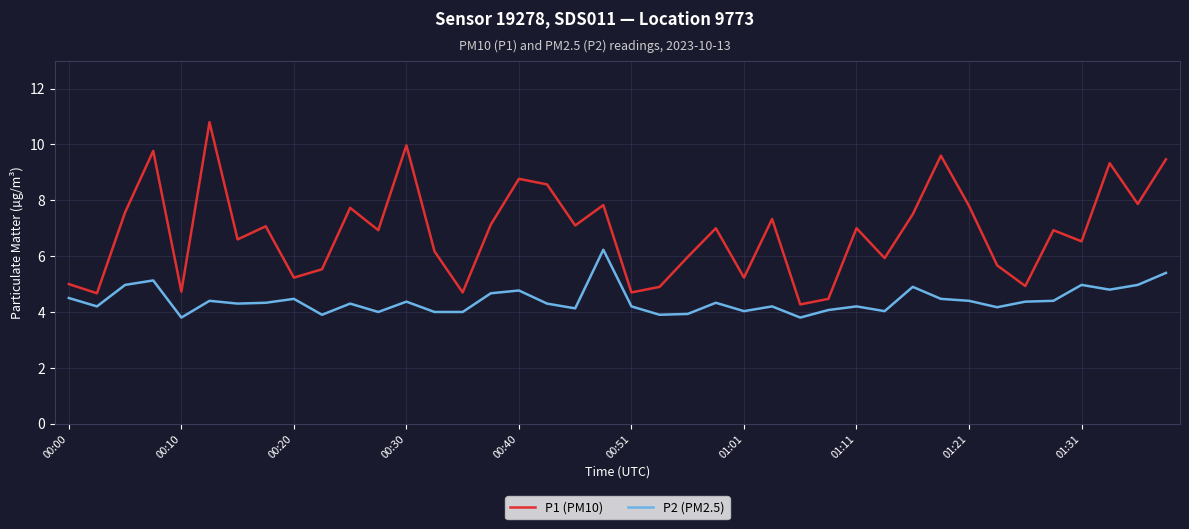

What is the minimum value shown in the chart?

3.8